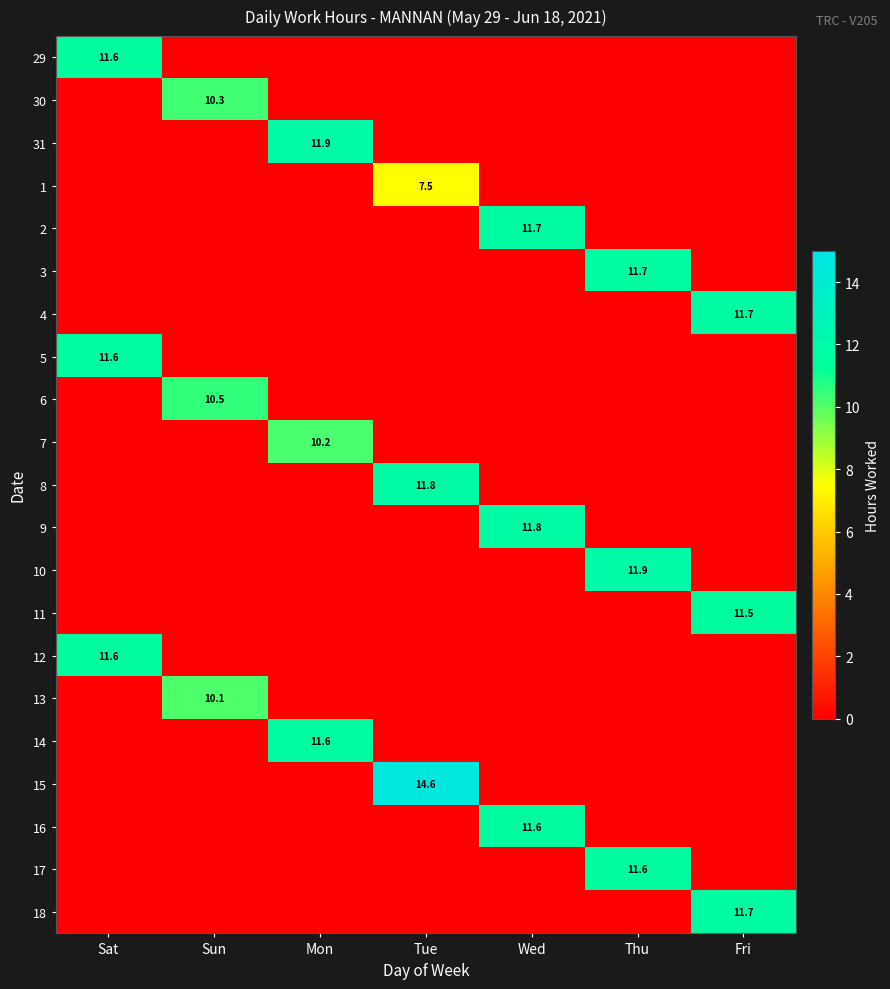

List the series in order of their peak value, highest first.

15, 10, 31, 8, 9, 2, 18, 4, 3, 14, 5, 16, 29, 12, 17, 11, 6, 30, 7, 13, 1